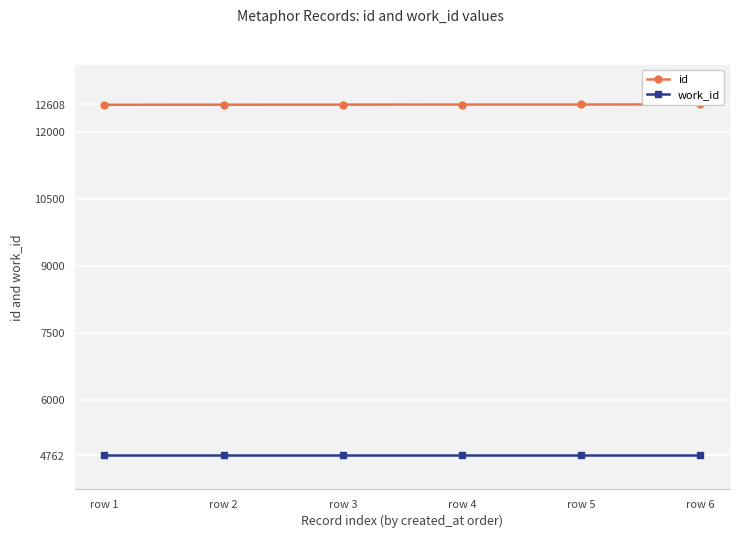

True or false: work_id and id cross at least once.

False